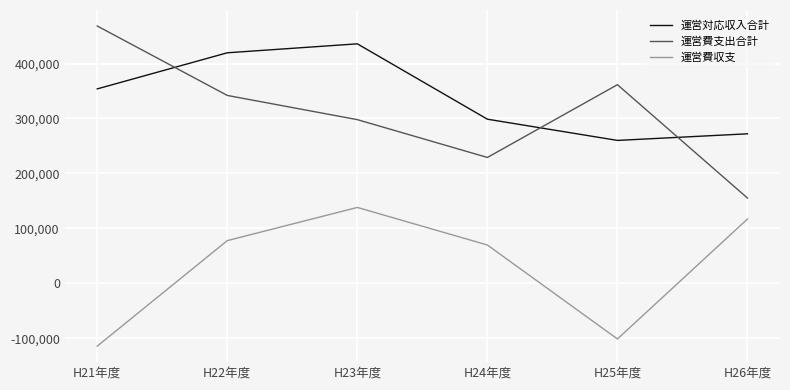

Read the 運営費支出合計 value at H21年度.

468272